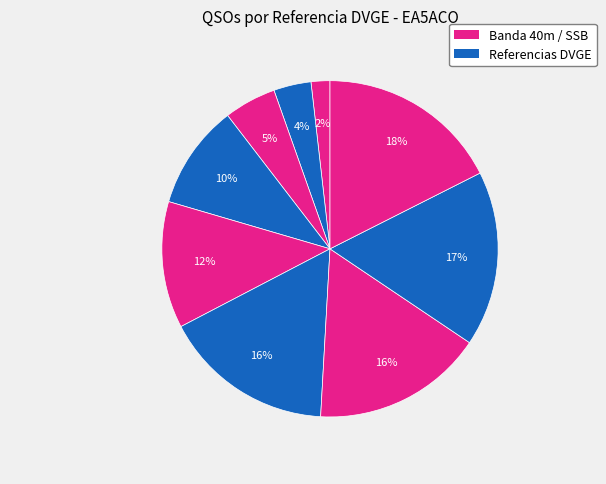

How many segments does this pie chart have?

9